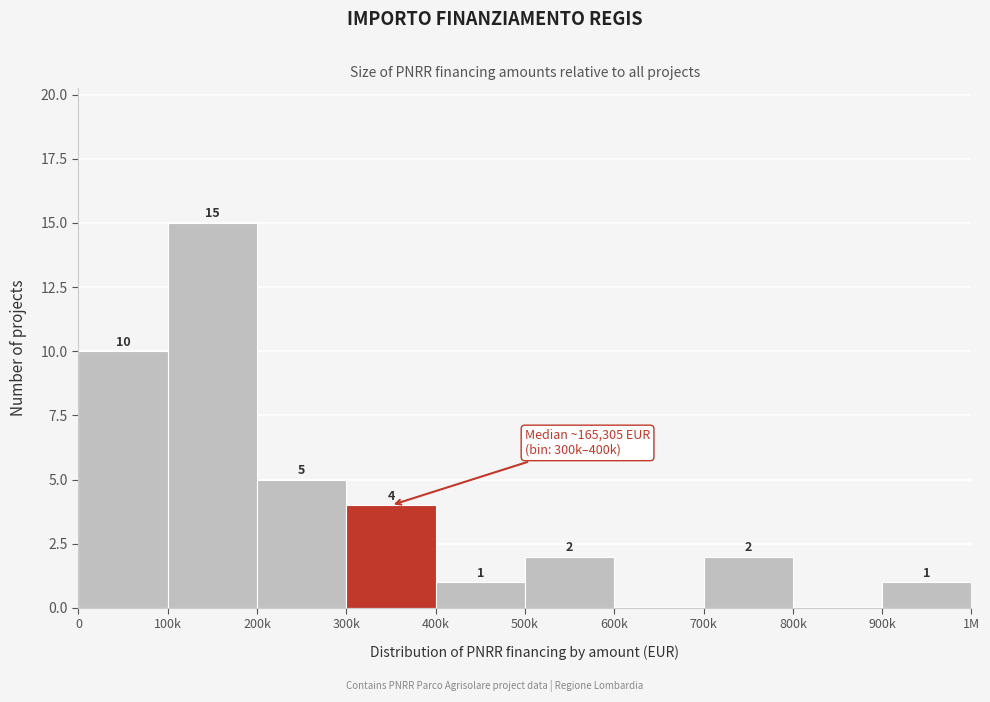

Reading right to left, transcribe all the data shown in this chart.

900k=1	800k=0	700k=2	600k=0	500k=2	400k=1	300k=4	200k=5	100k=15	0=10